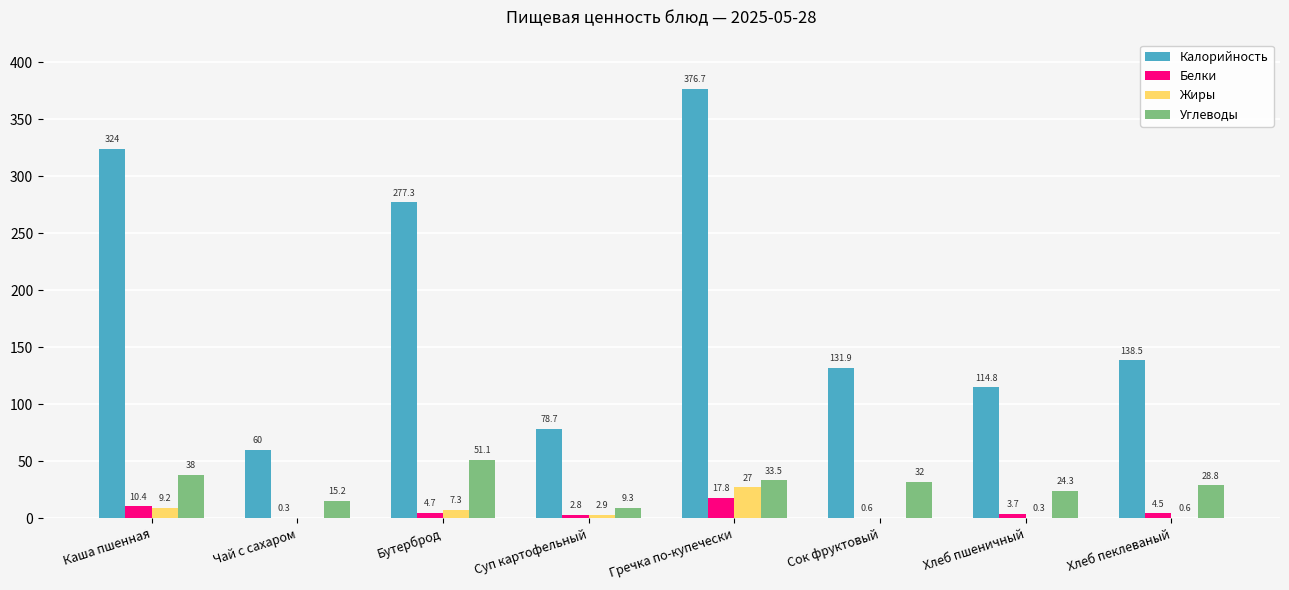

What is the highest value of the Углеводы series?

51.1